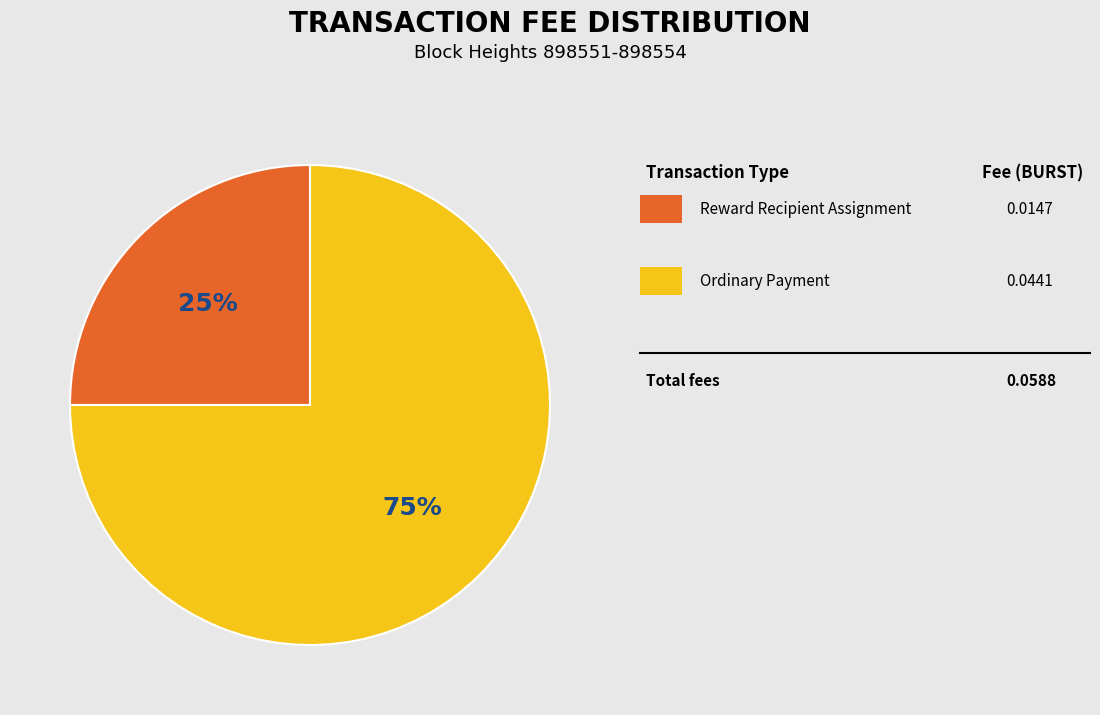

Count the number of slices in the pie.

2